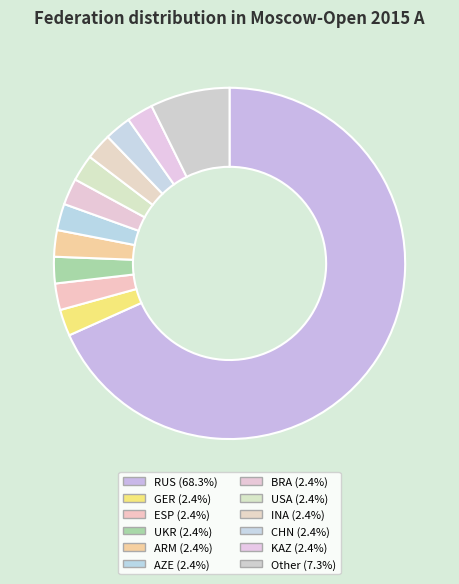

To the nearest percent, what is the difference between the largest and smallest slice percentages?

66%